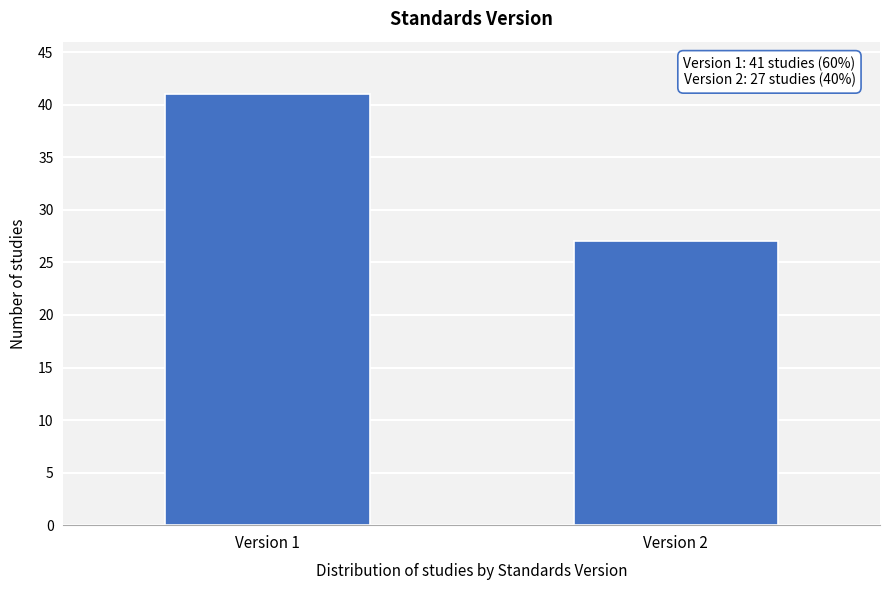

Reading left to right, transcribe all the data shown in this chart.

Version 1=41	Version 2=27